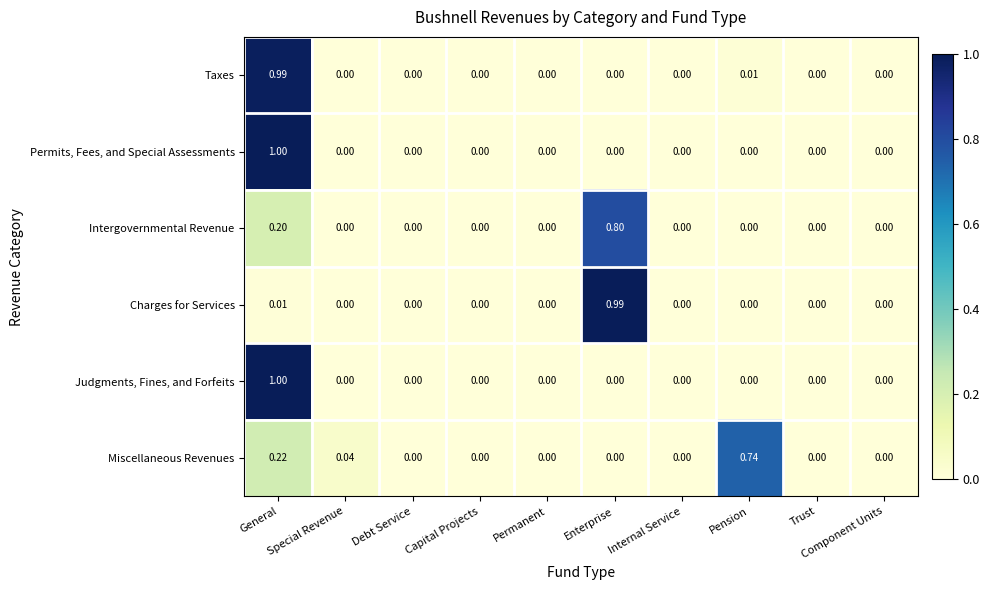

Between Enterprise and Component Units, which series saw the biggest shift?

Charges for Services